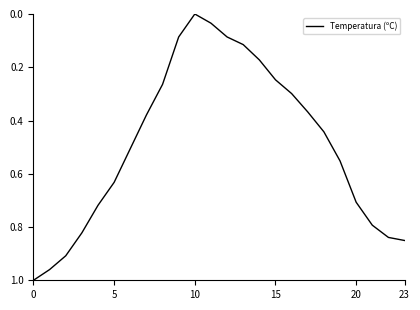

How many lines are shown in the chart?

1